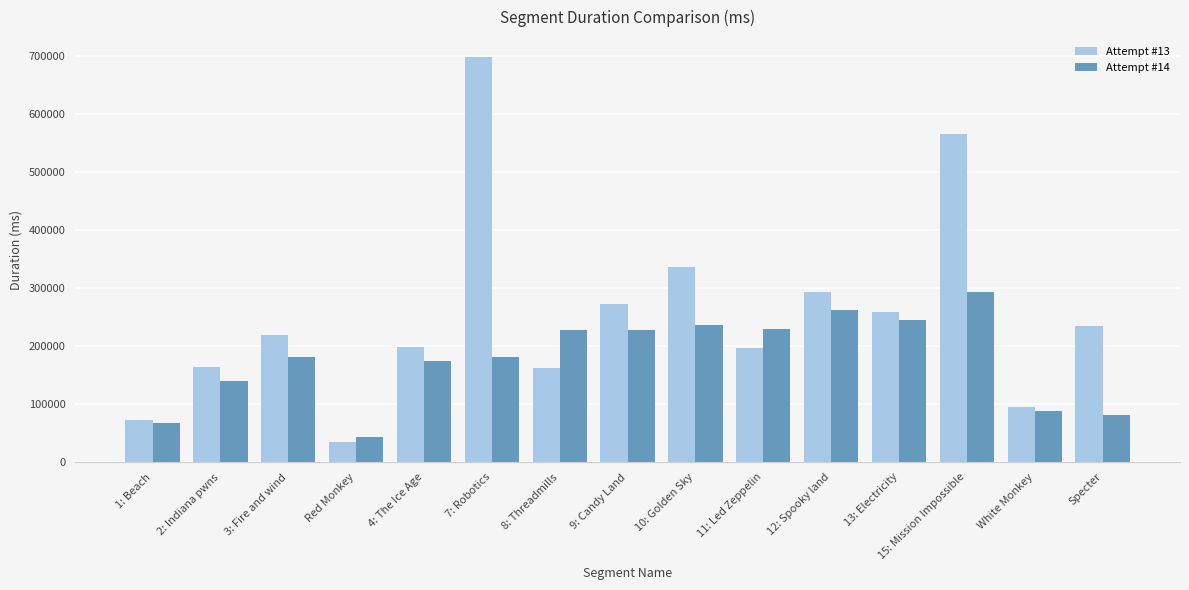

List the series in order of their peak value, highest first.

Attempt #13, Attempt #14